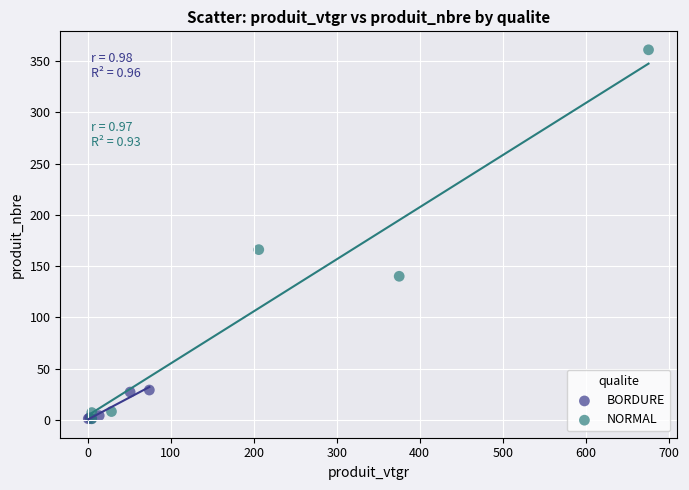

Which series has the widest spread of Y values?

NORMAL